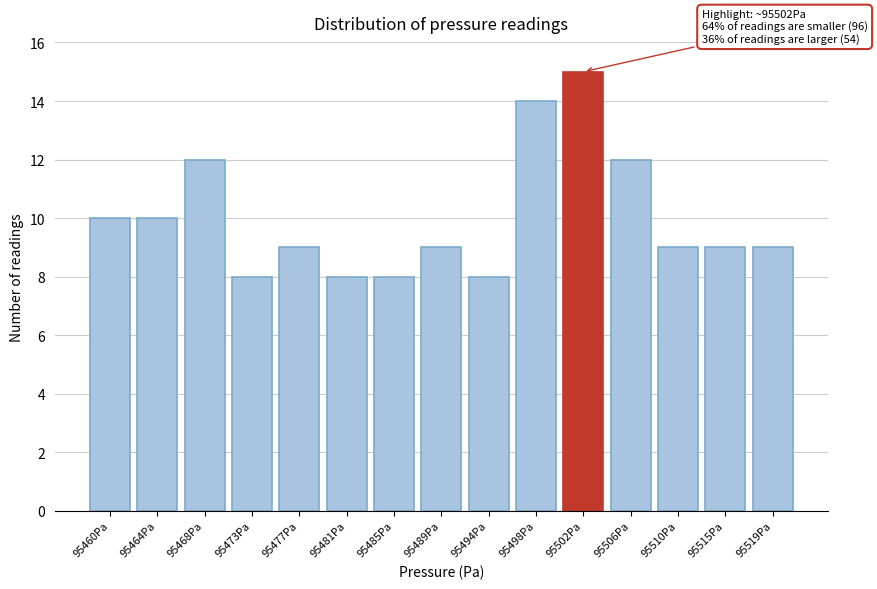

Reading left to right, transcribe all the data shown in this chart.

10	10	12	8	9	8	8	9	8	14	15	12	9	9	9